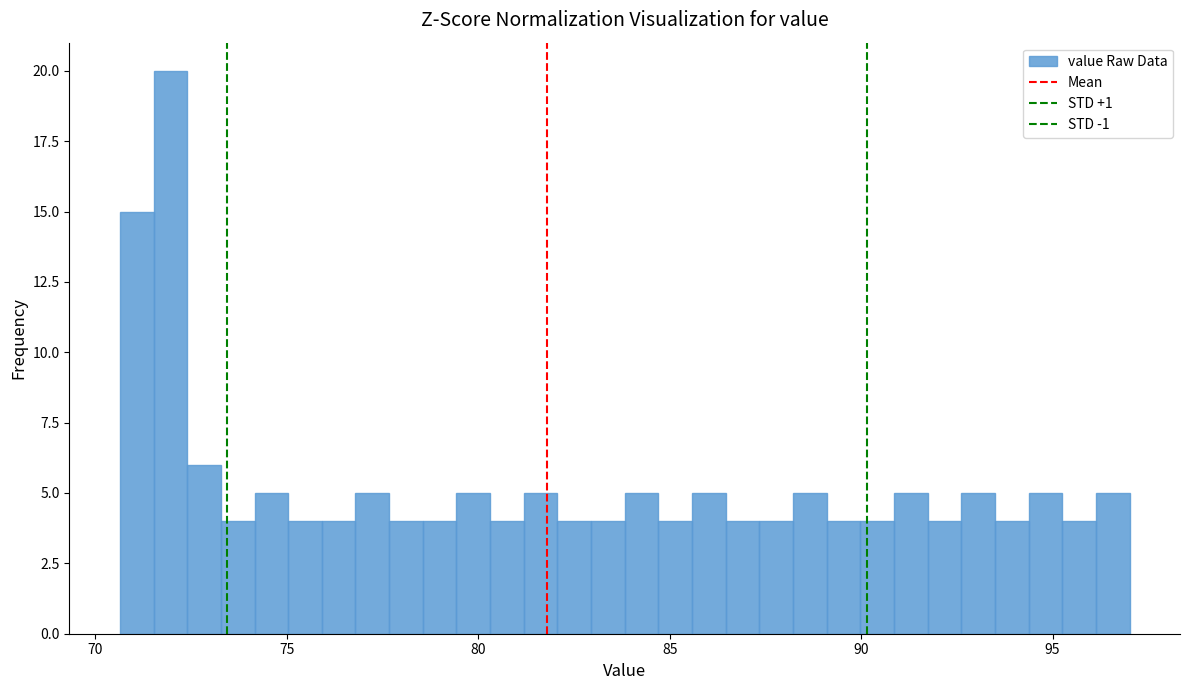

Read against the x-axis, roughly where is the centre of the tallest bar?

72.0